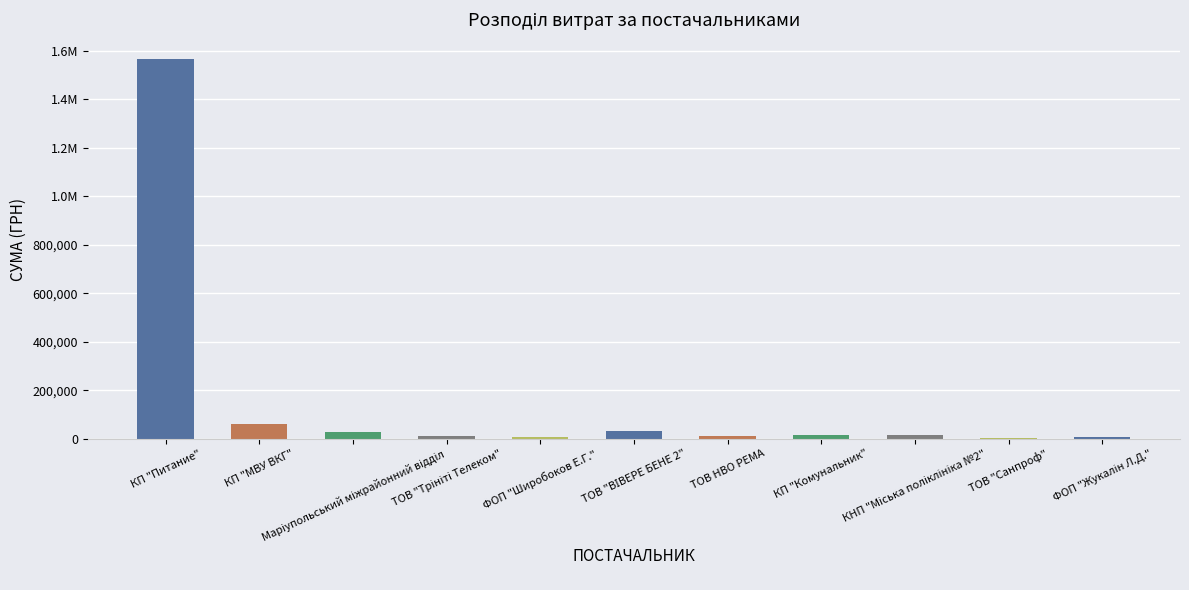

What is the value of the 11th bar from the left?

5059.5